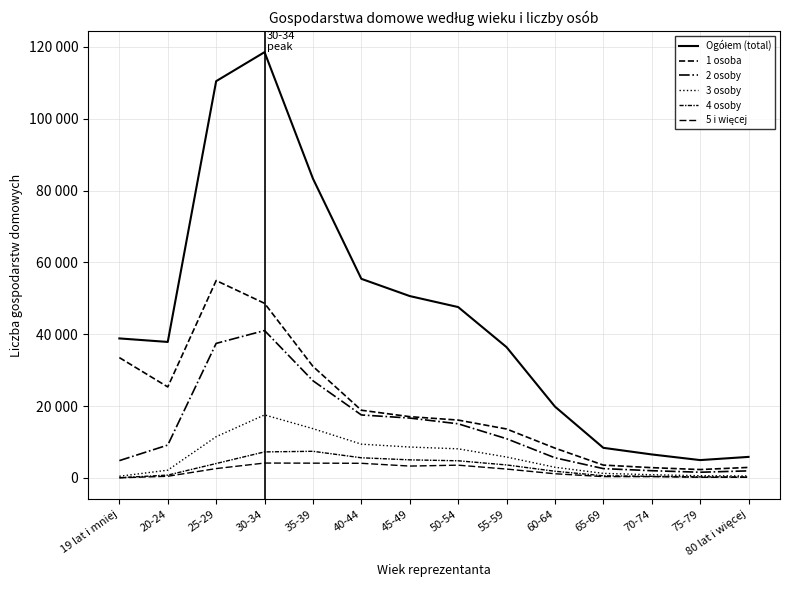

Where is 2 osoby nearest to the value 21301?

40-44